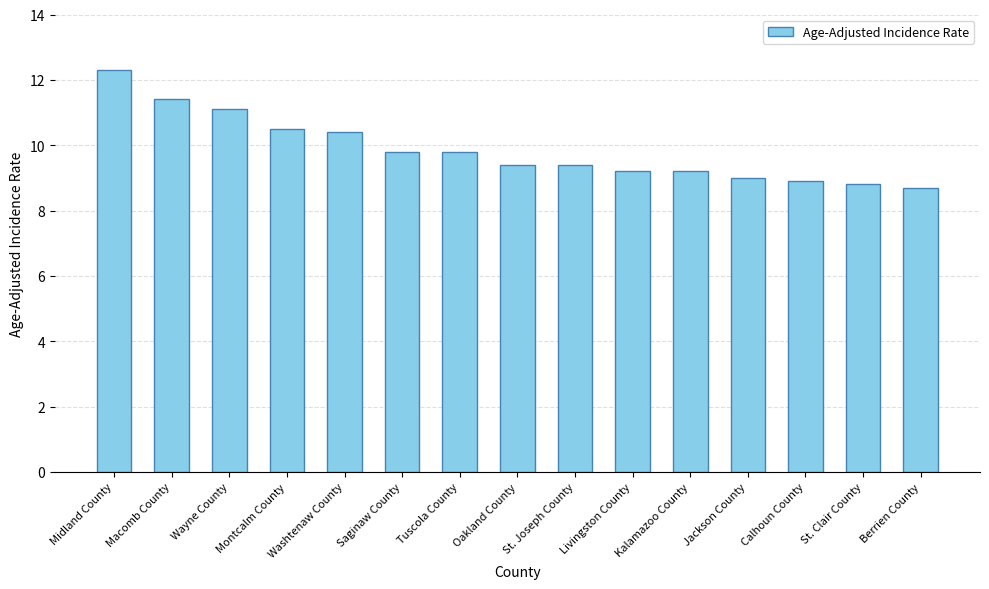

What value does the data have at Tuscola County?

9.8